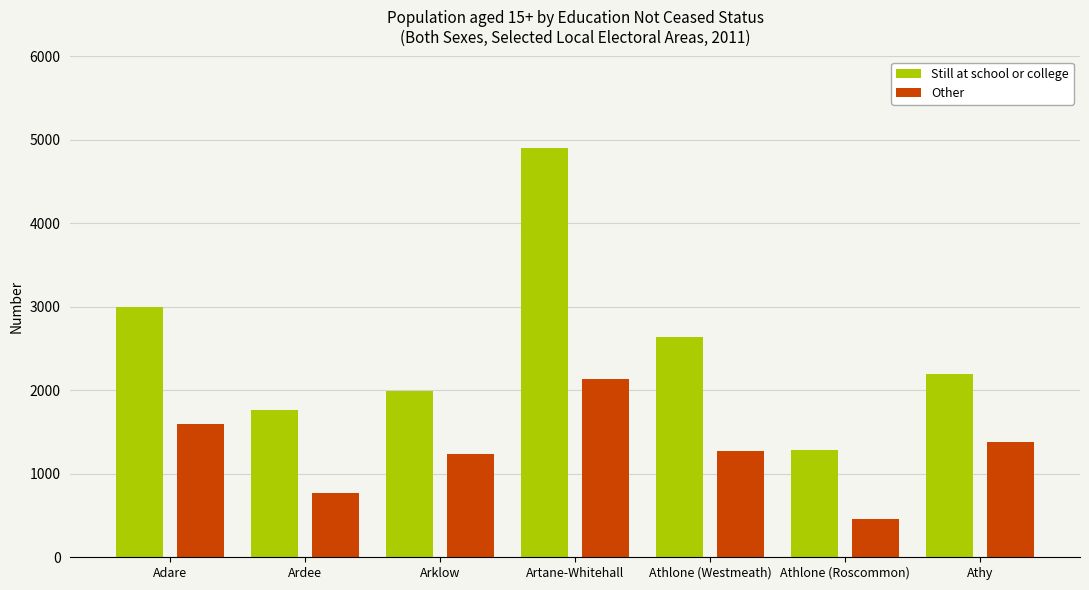

Is it true that Other equals 2135 at Artane-Whitehall?

True